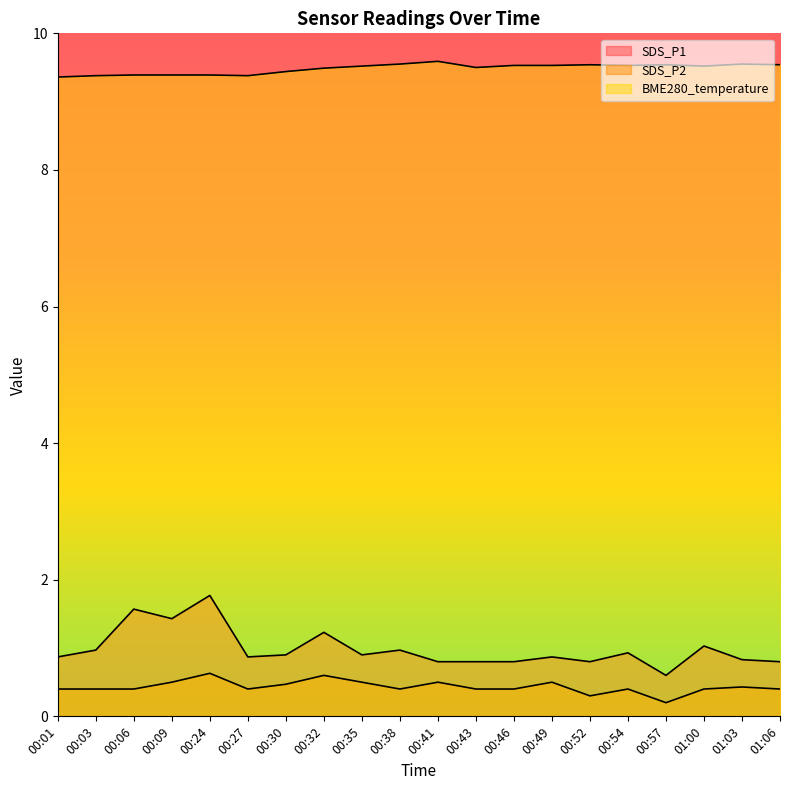

Is the value of BME280_temperature at 00:57 greater than the value of SDS_P1 at 00:41?

Yes